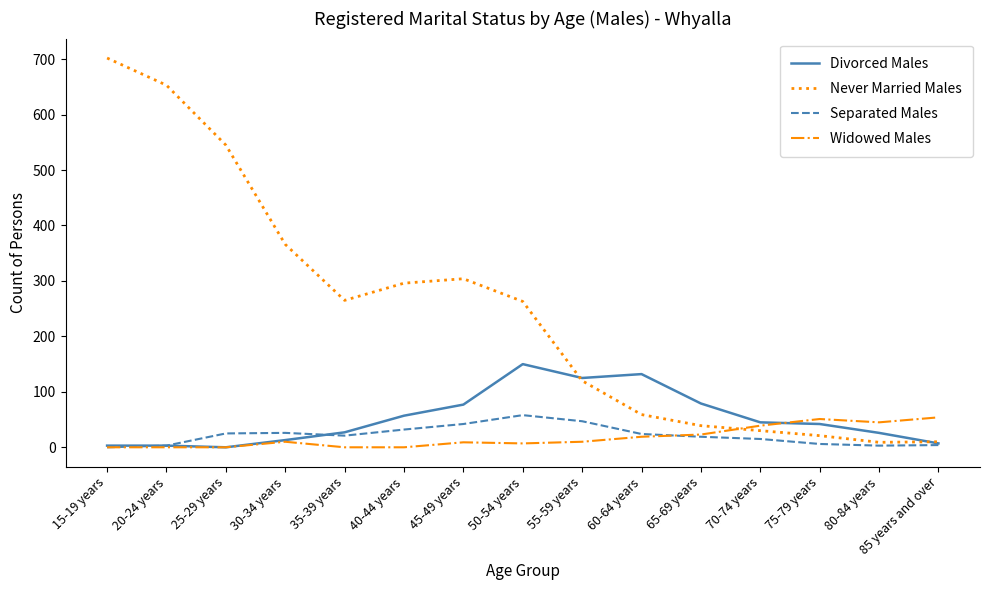

Which series ends up on top after the final intersection of Widowed Males and Never Married Males?

Widowed Males